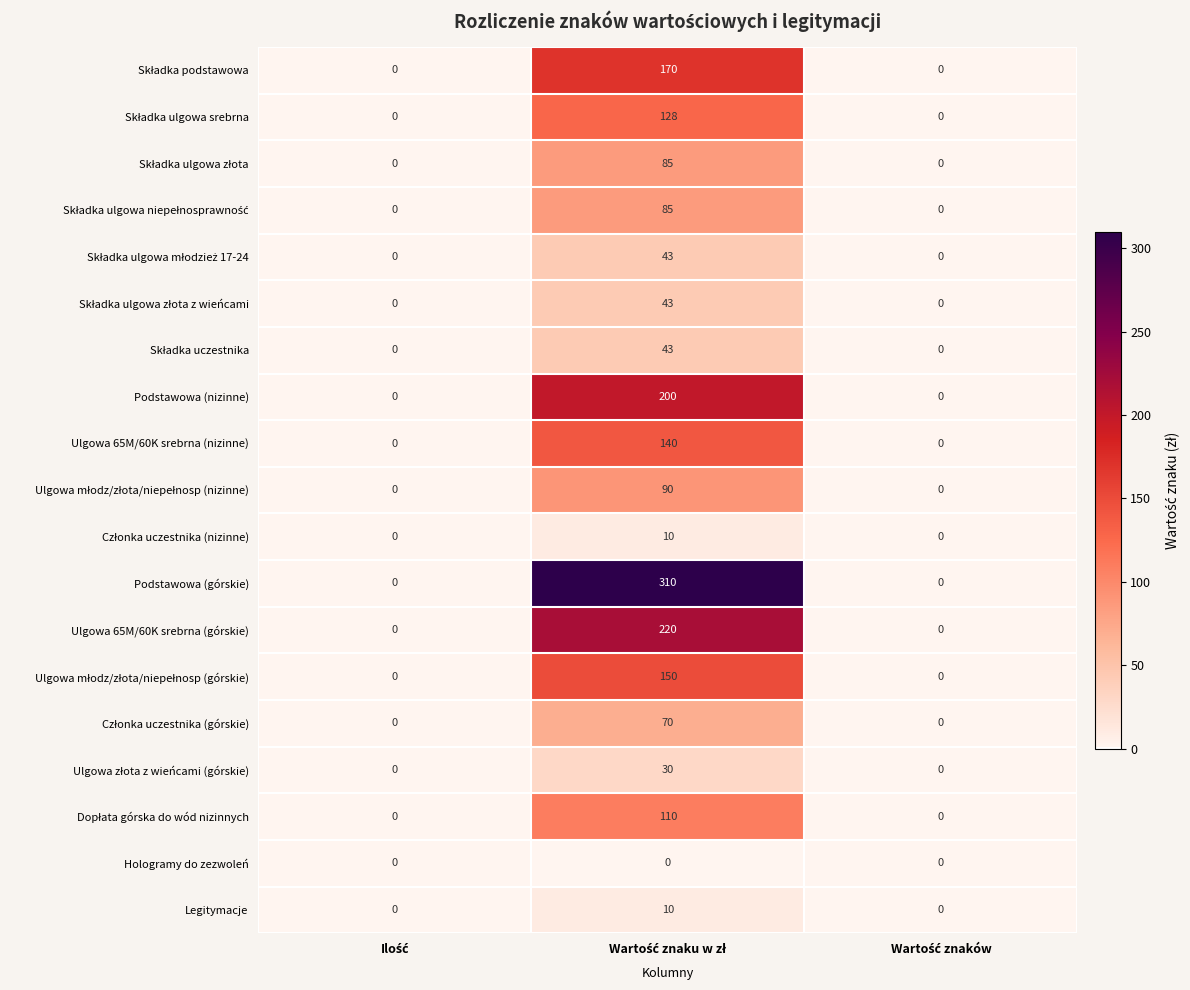

How many categories are shown in the chart?

3